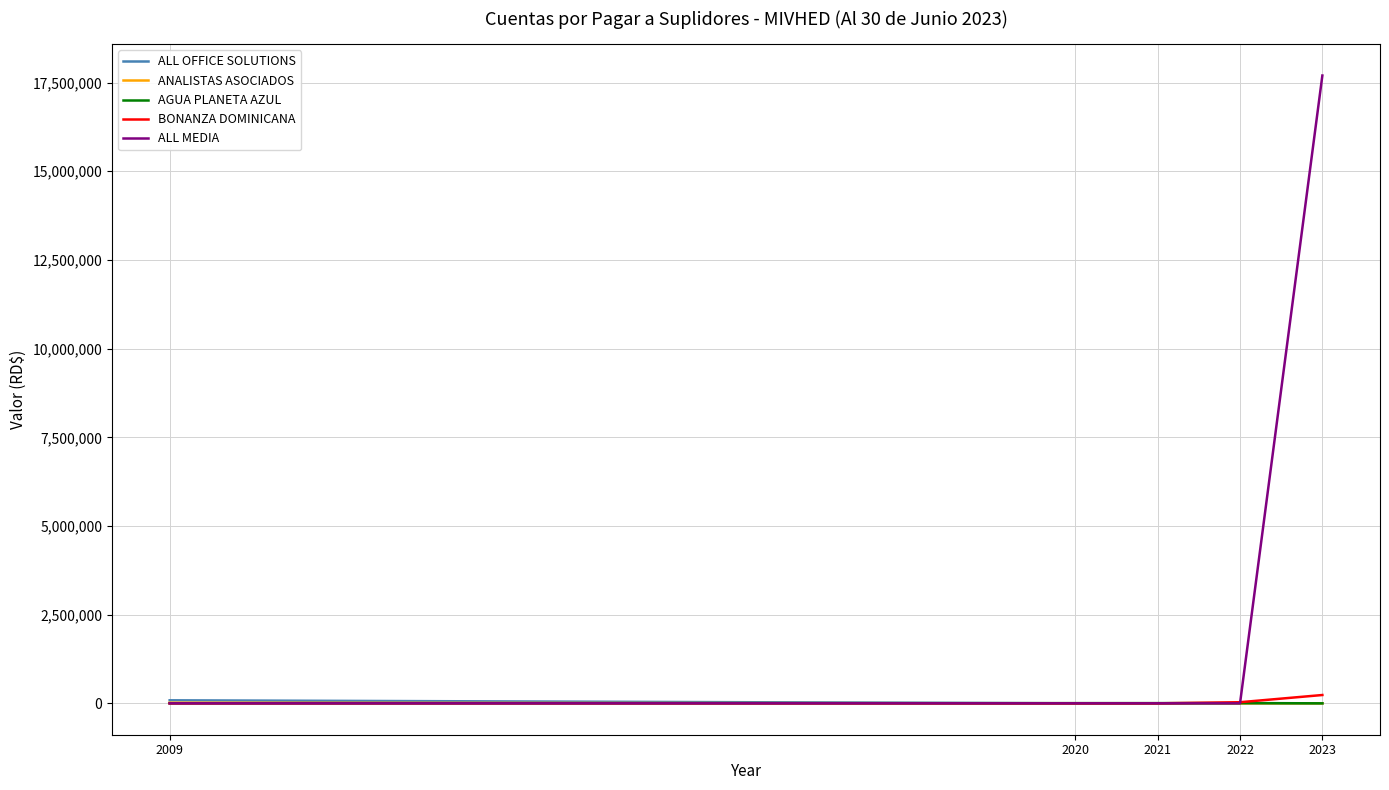

The value of ALL MEDIA at 2020 is 0.0. True or false?

True